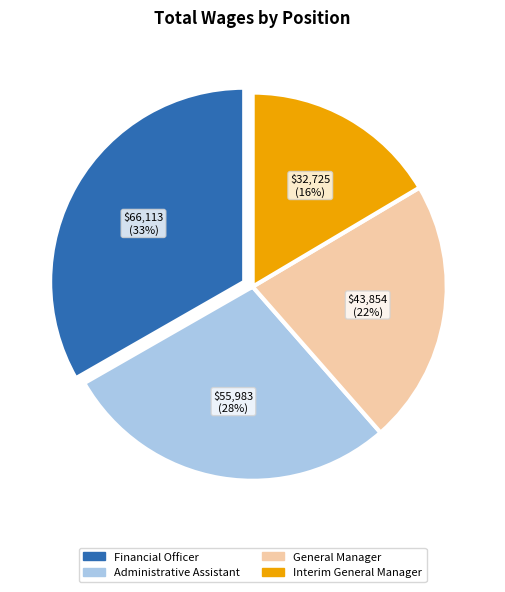

To the nearest percent, what is the average slice percentage?

25%